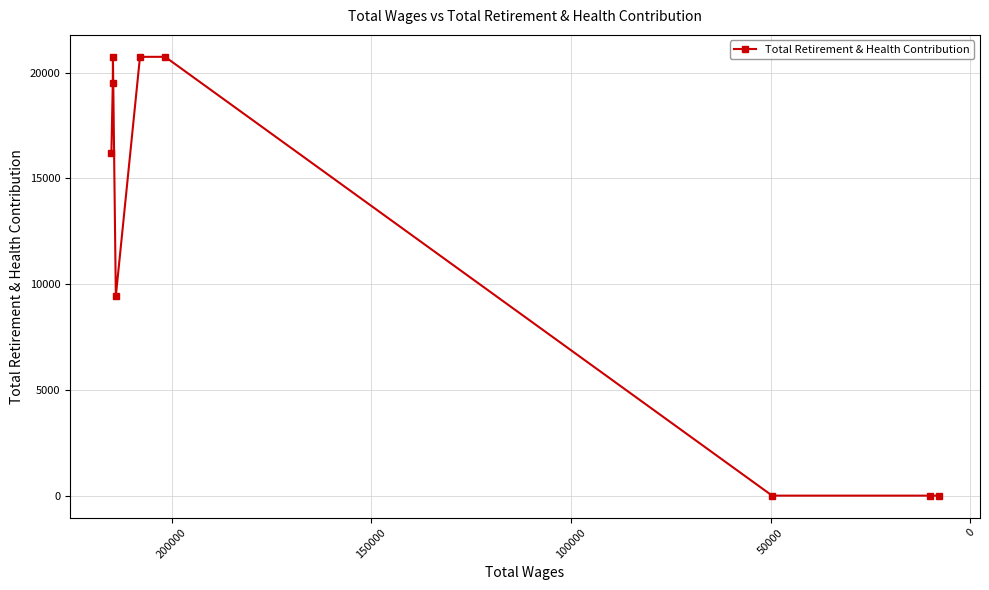

Count the number of data series in this chart.

1